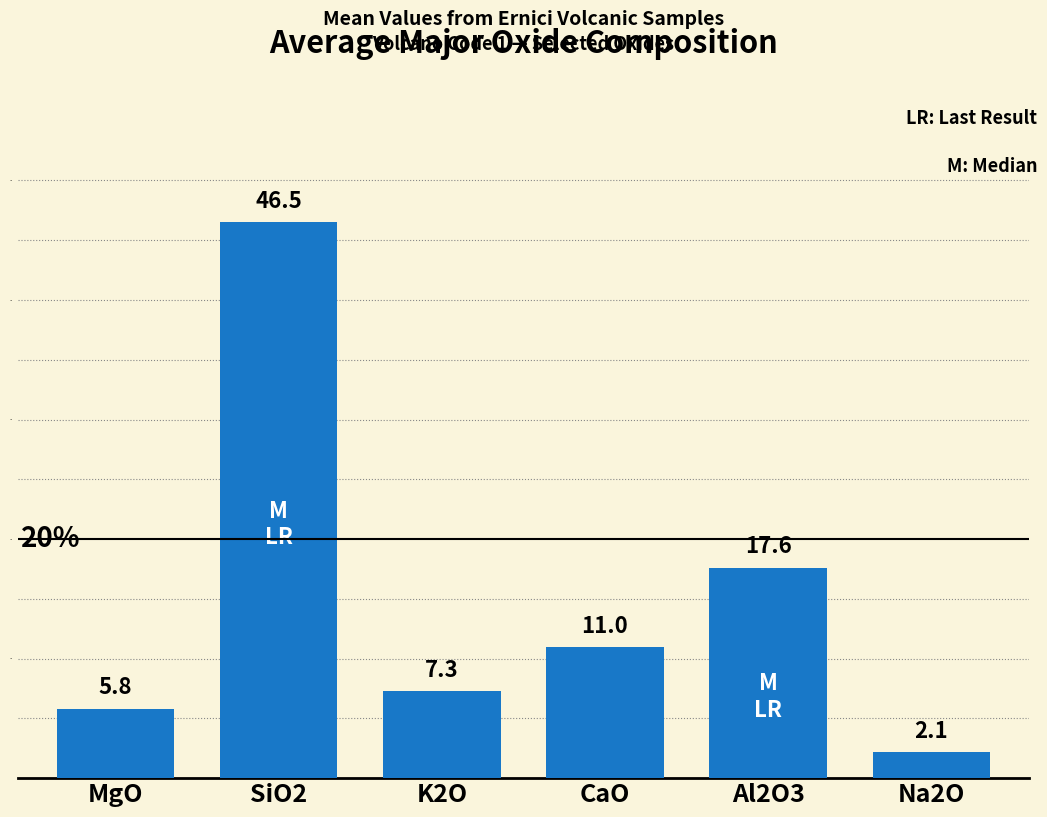

Where is the data nearest to the value 24?

Al2O3